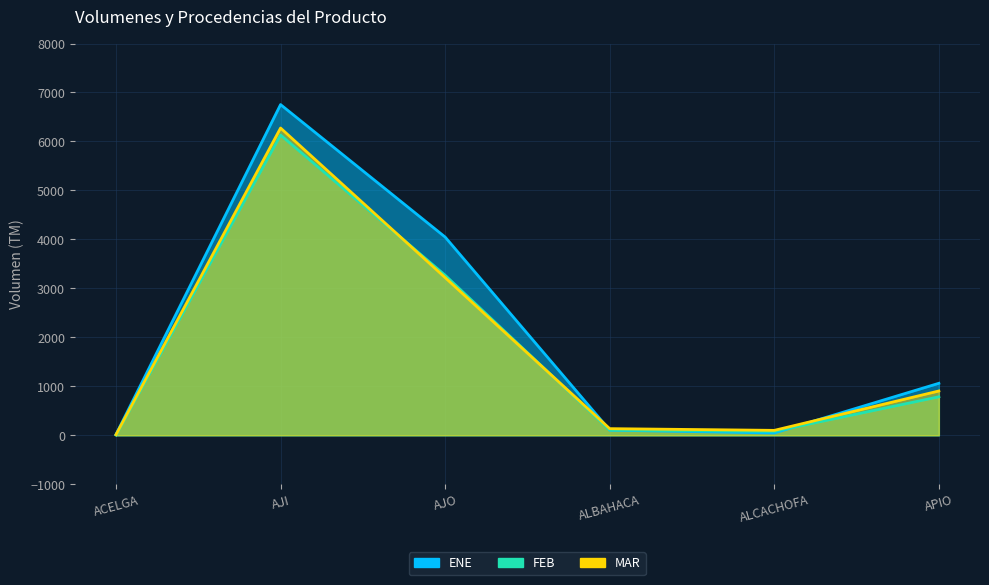

At which category does FEB reach its first local valley?

ALCACHOFA